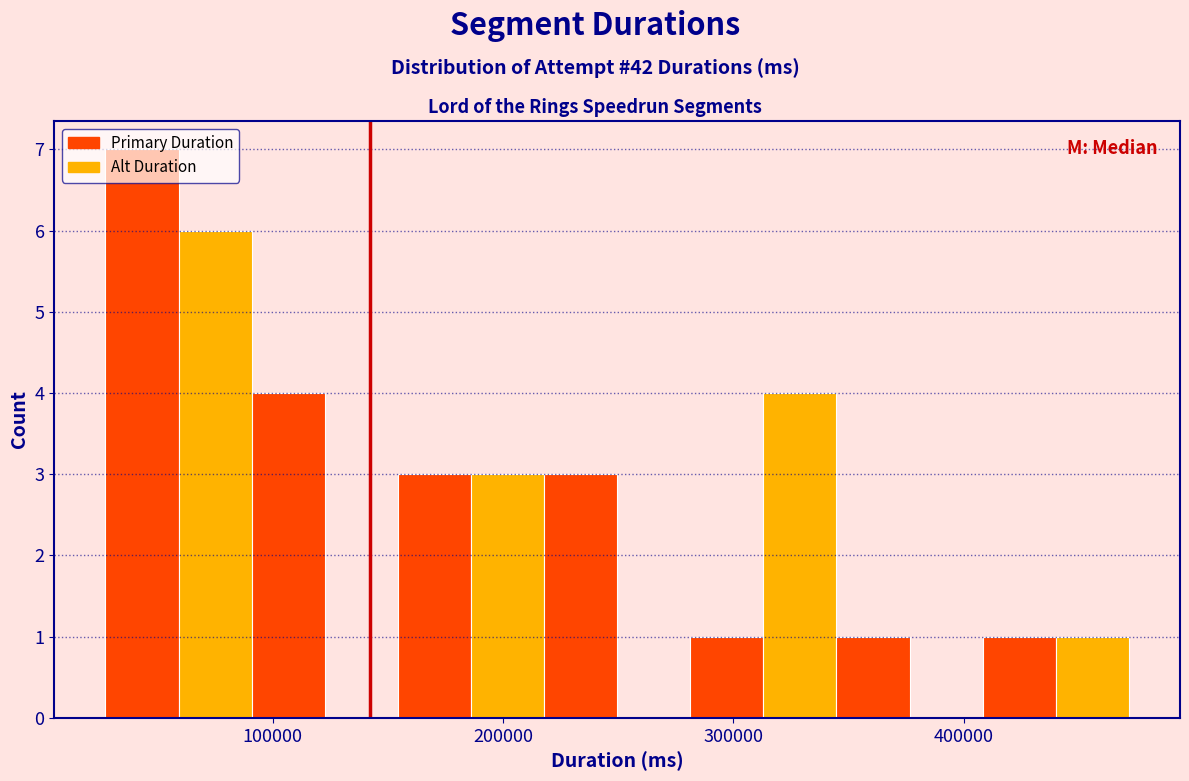

Around what value on the x-axis is the tallest bar? Give the approximate position of its centre, as read against the axis.

40000